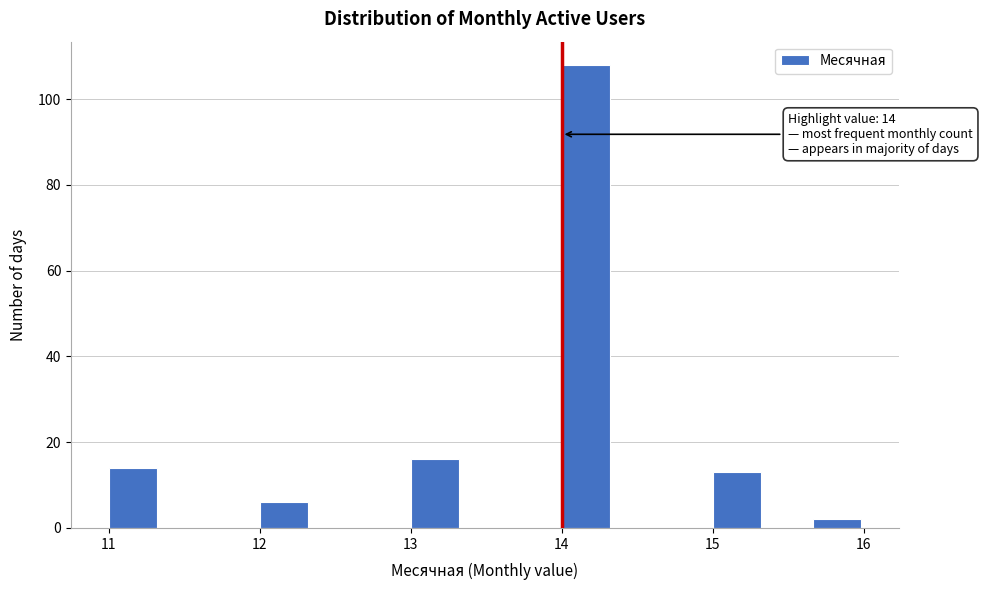

Read against the x-axis, roughly where is the centre of the tallest bar?

14.2